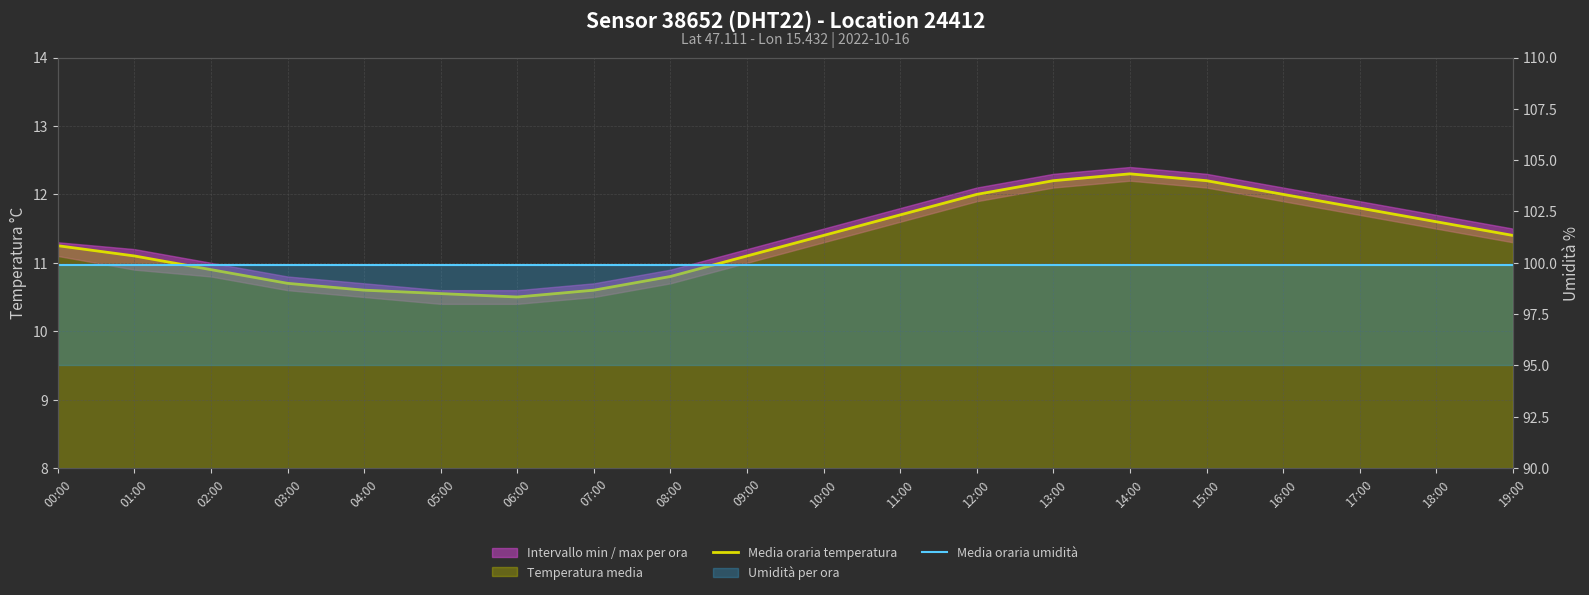

What is the average value of the Media oraria umidità series?

99.9